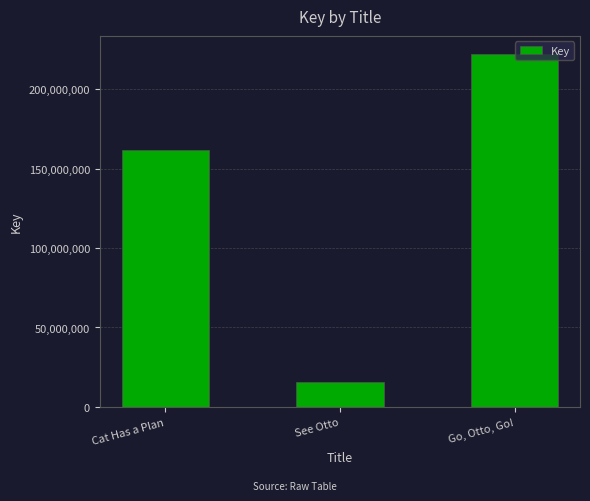

Rank the categories by value from highest to lowest.

Go, Otto, Go!, Cat Has a Plan, See Otto